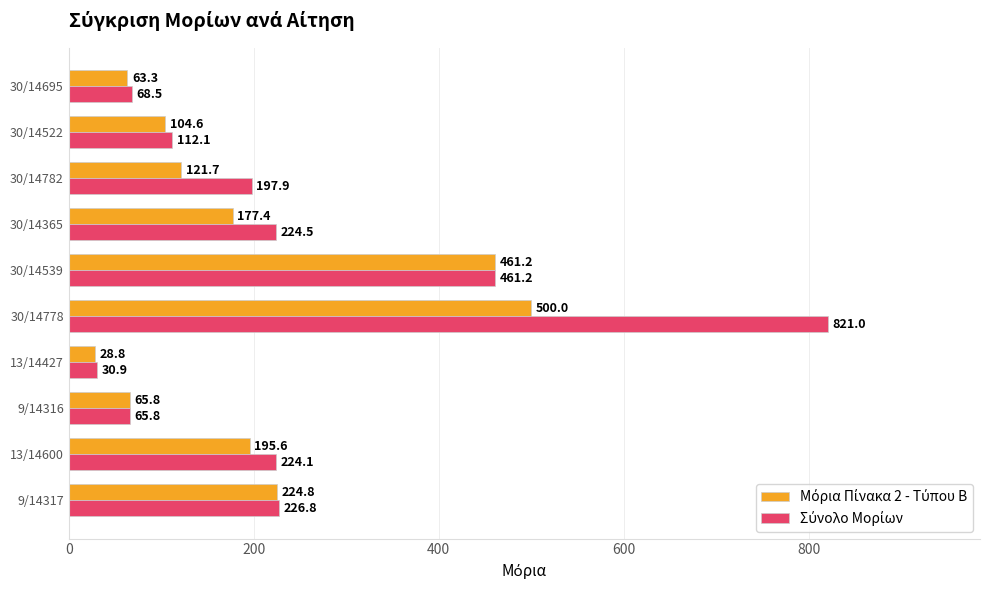

What is the smallest value displayed?

28.8